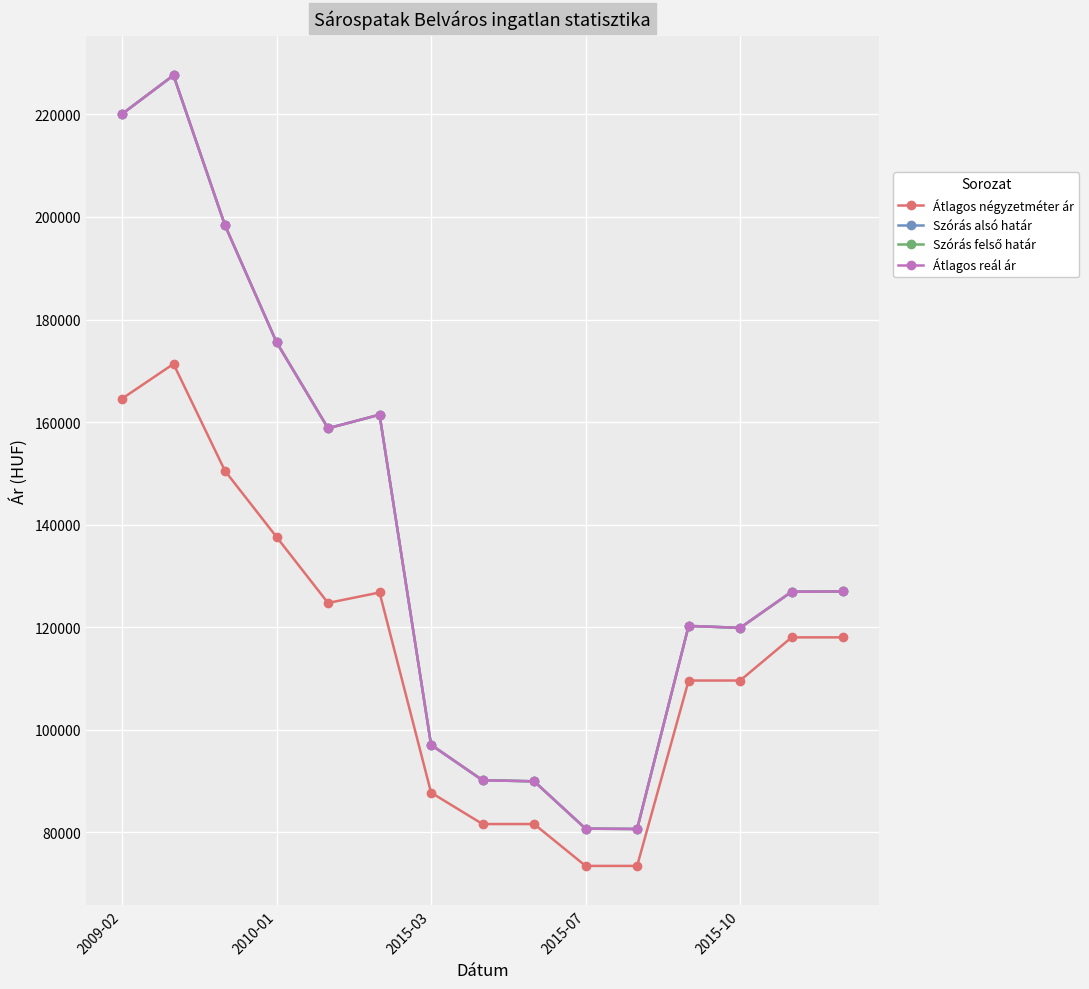

Does the chart have visible grid lines?

Yes